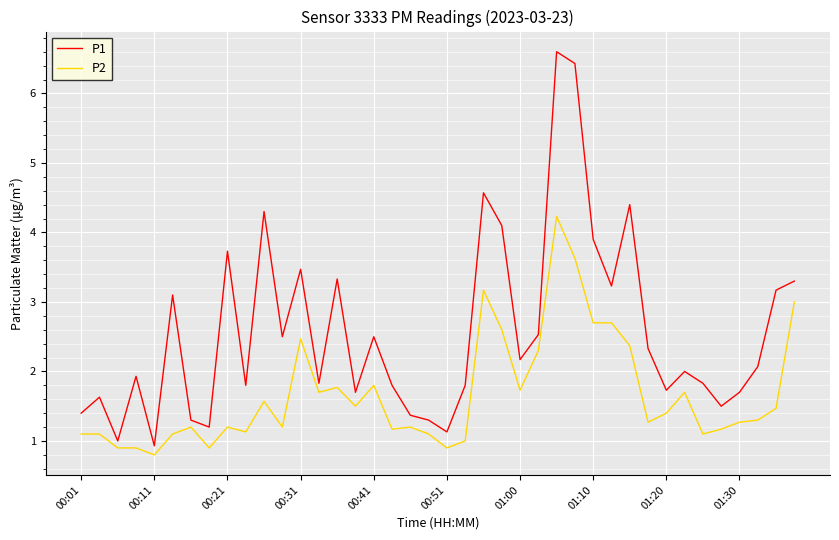

Which series has the widest spread of values?

P1